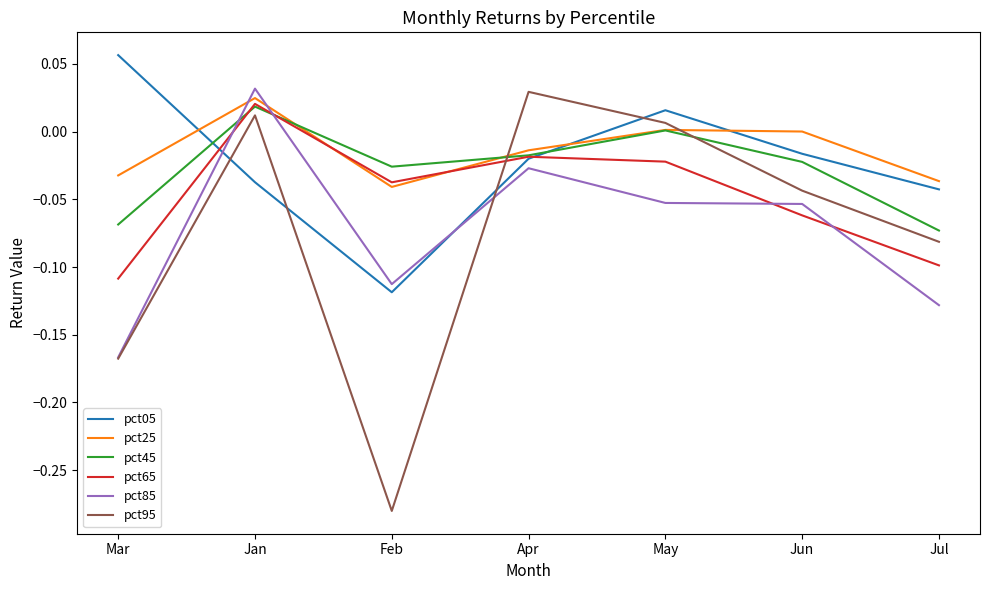

True or false: pct05 and pct85 cross at least once.

True